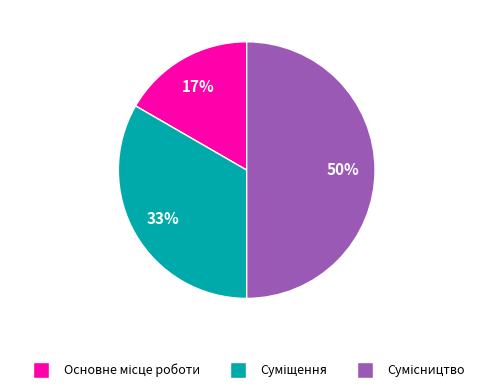

To the nearest percent, what is the difference between the largest and smallest slice percentages?

33%